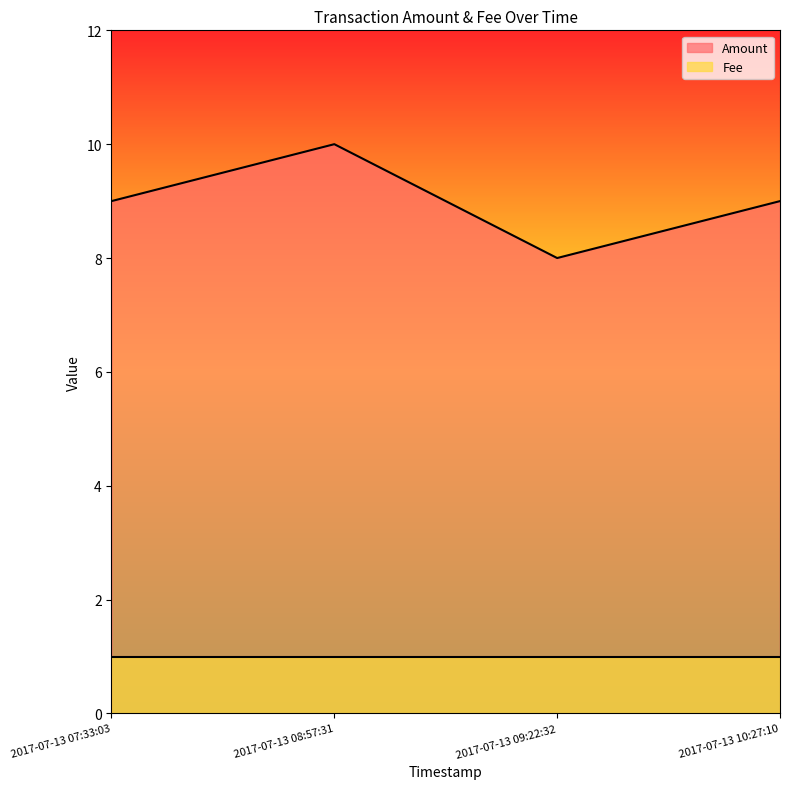

Approximately how many times larger is the value at 2017-07-13 08:57:31 compared to 2017-07-13 07:33:03?

1.1